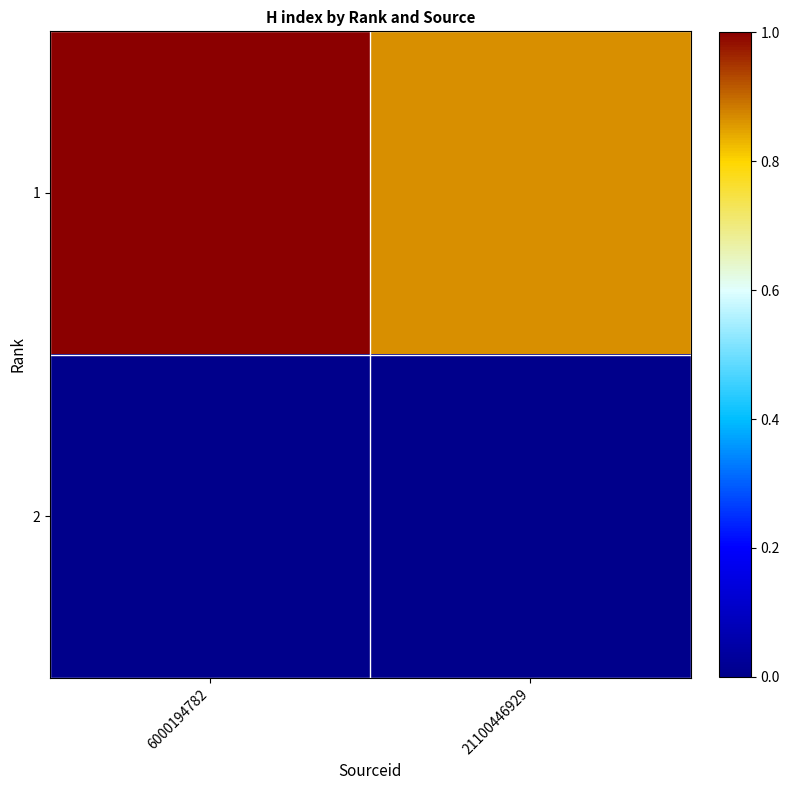

What is the difference between the highest and lowest values at 21100446929?

0.9